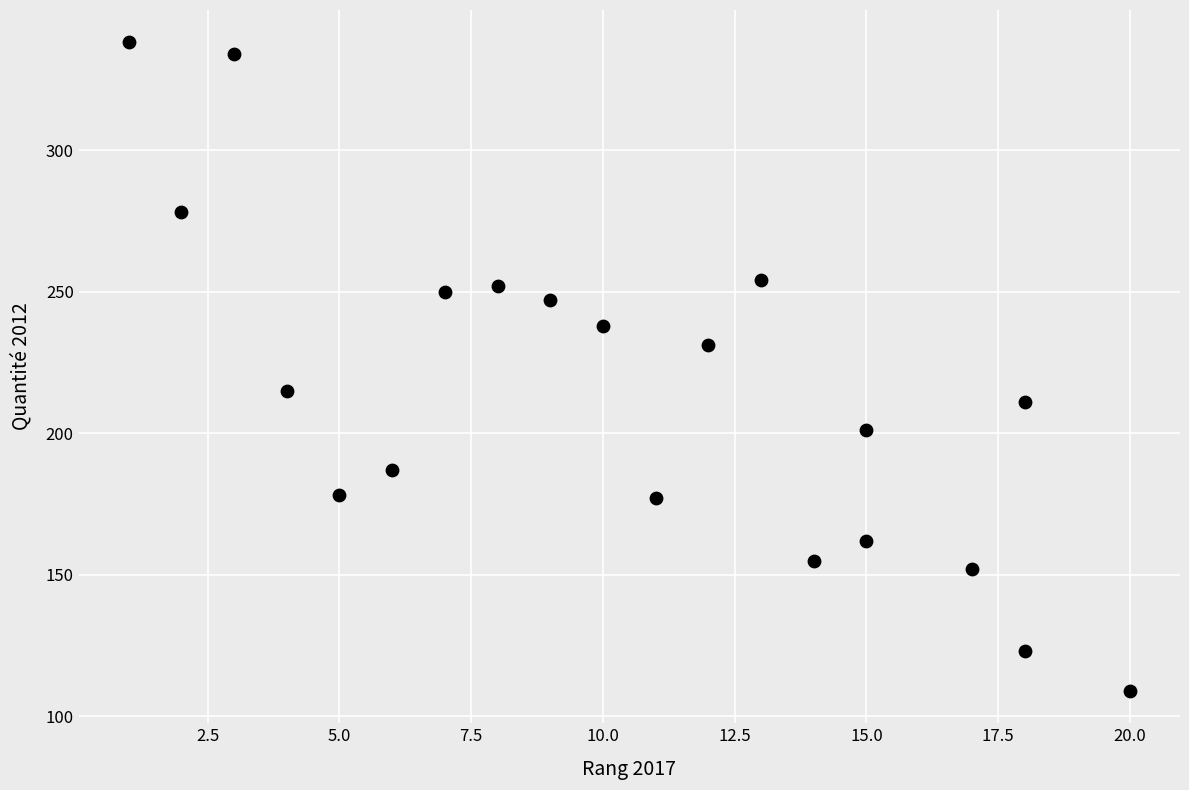

What is the range of X values (max minus min)?

19